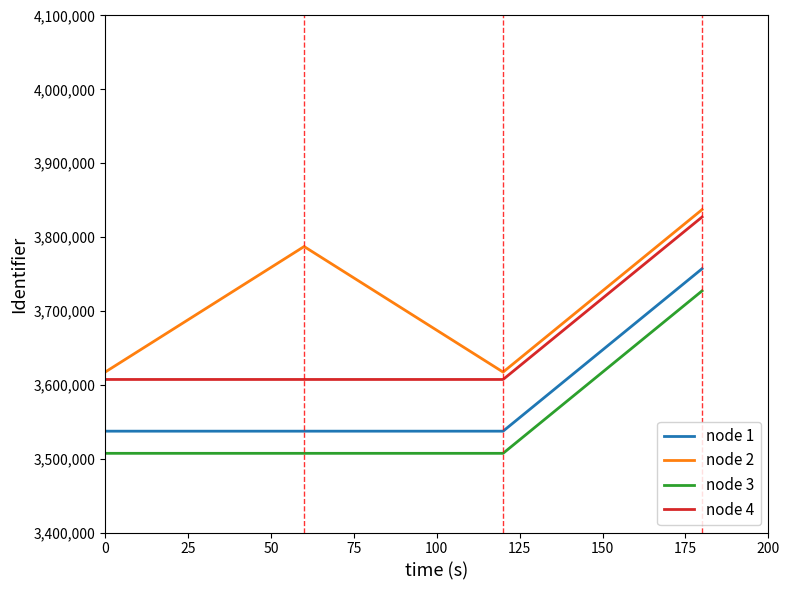

What is the difference between the maximum and minimum values in the node 1 series?

219945